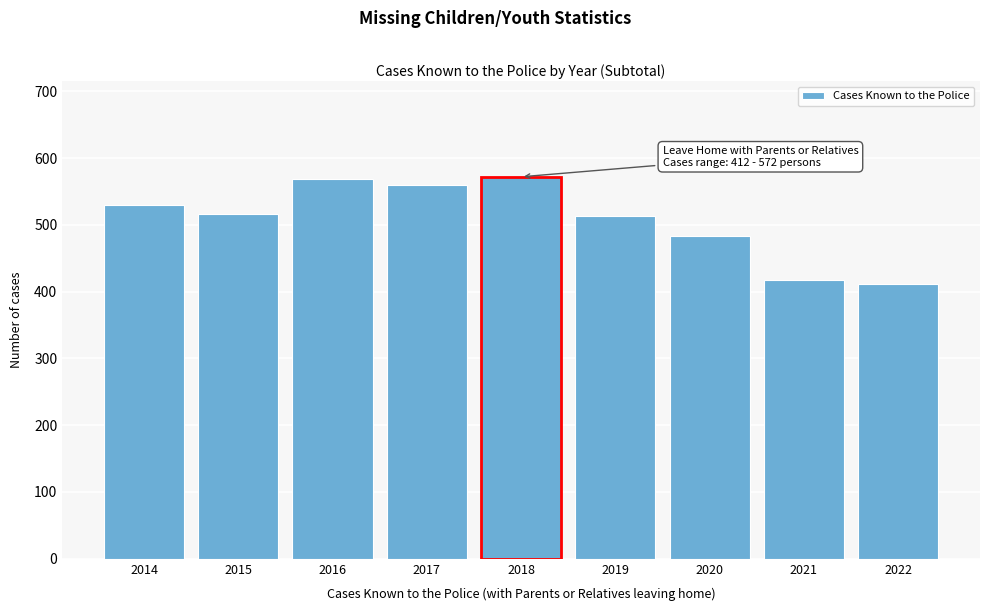

Reading left to right, list all the values displayed in this chart.

2014=530	2015=516	2016=568	2017=559	2018=572	2019=513	2020=484	2021=418	2022=412